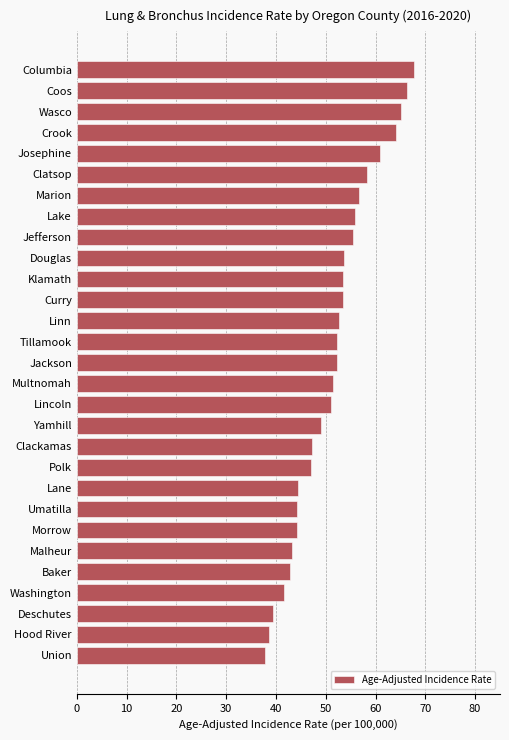

What is the difference between the second highest and minimum values?

28.6